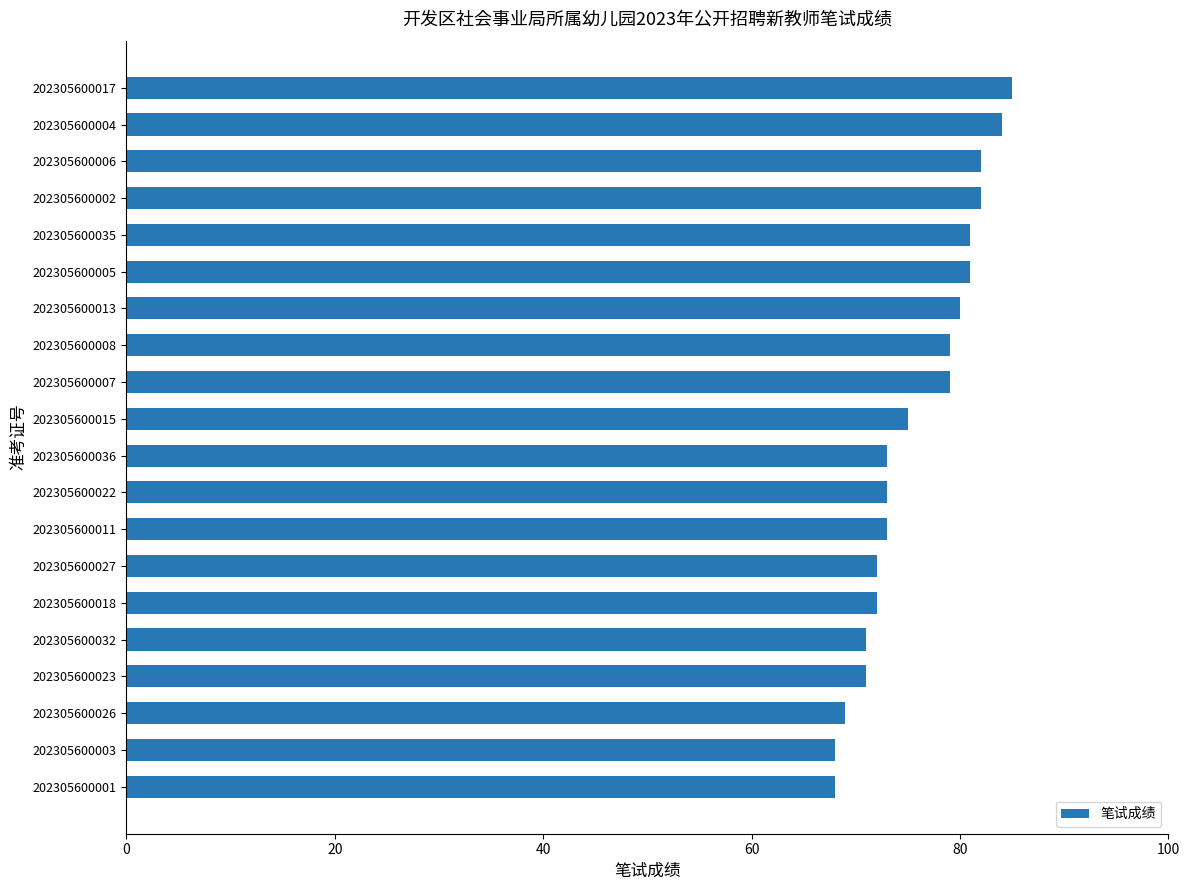

What is the change in value from 202305600008 to 202305600006?

+3